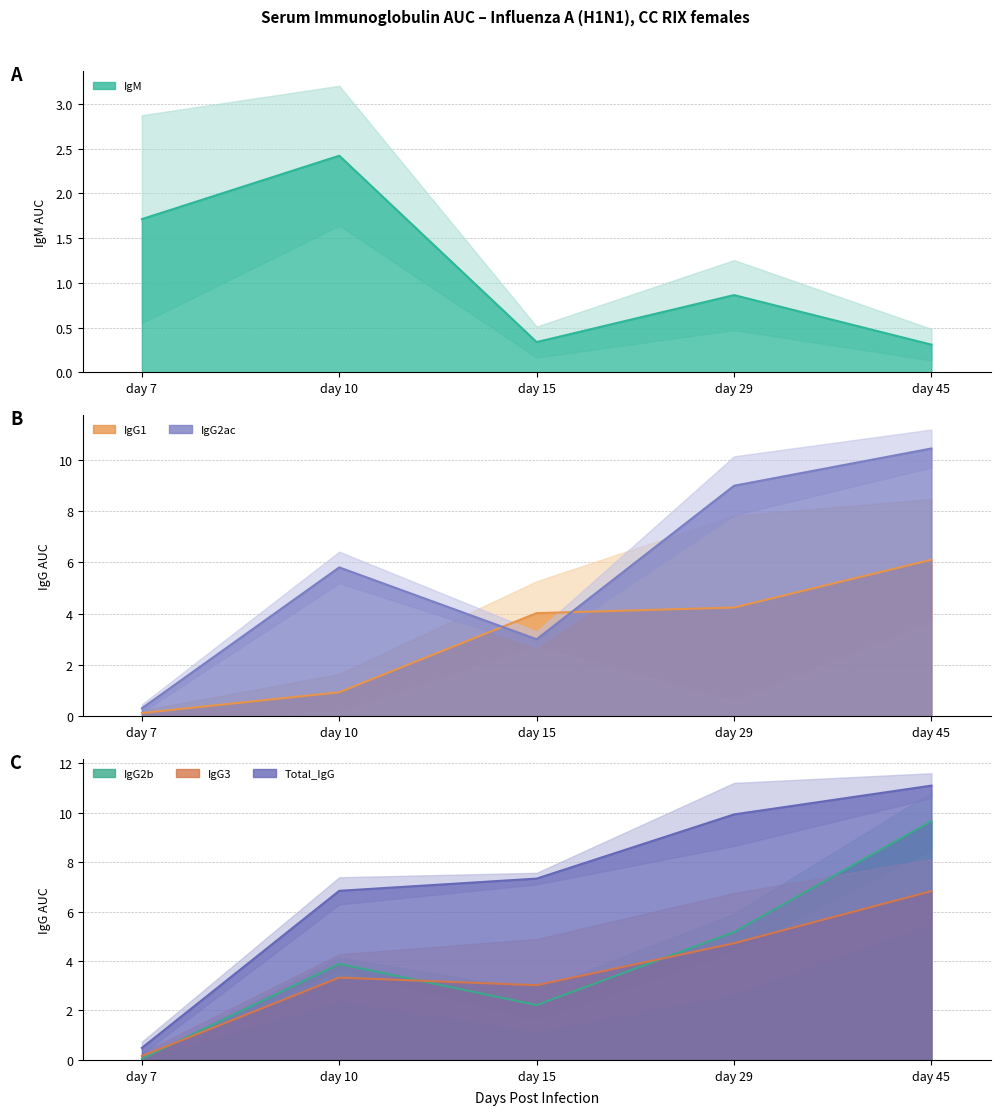

Where does the IgG3 series first go above 3?

day 10